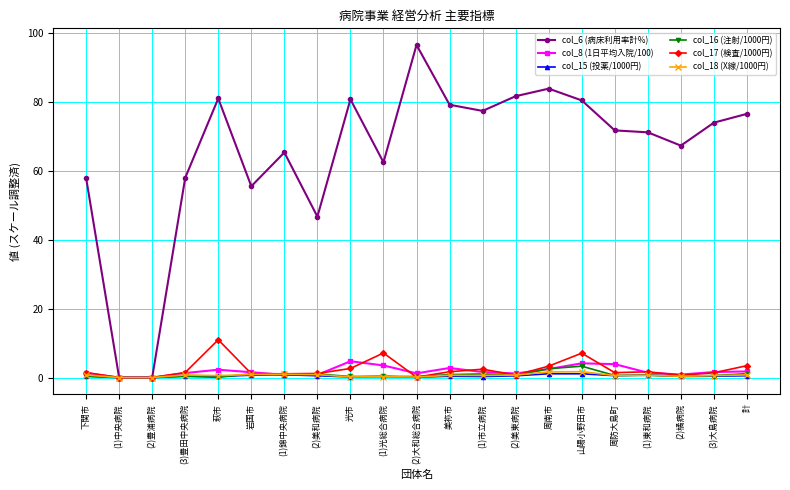

What is the approximate value of col_17 (検査/1000円) at (2)美東病院?

0.7